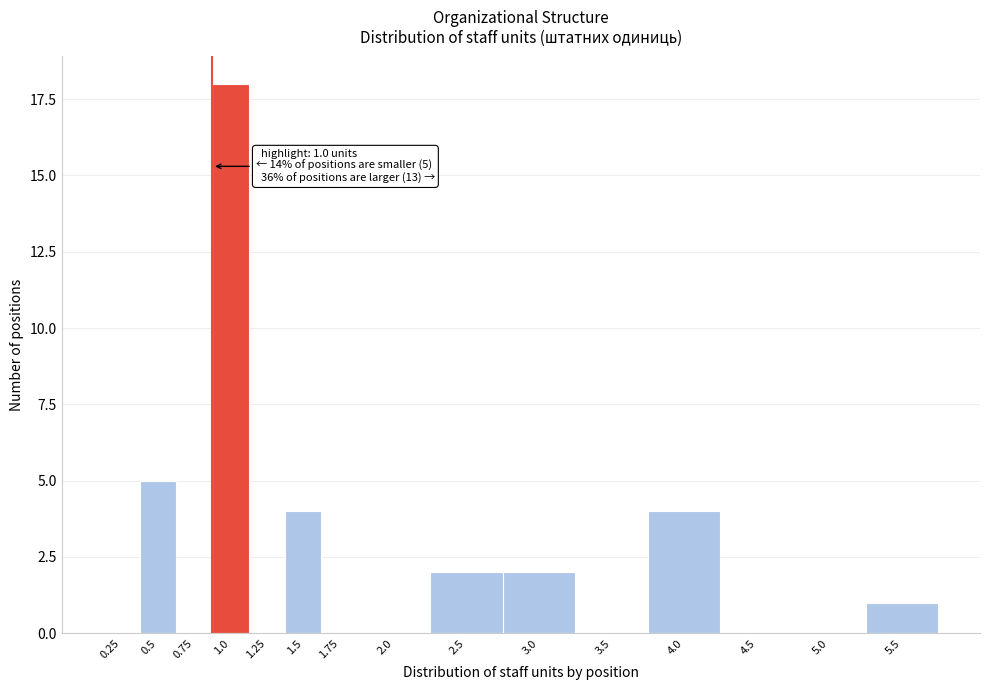

Reading left to right, transcribe all the data shown in this chart.

0.25=0	0.5=5	0.75=0	1.0=18	1.25=0	1.5=4	1.75=0	2.0=0	2.5=2	3.0=2	3.5=0	4.0=4	4.5=0	5.0=0	5.5=1